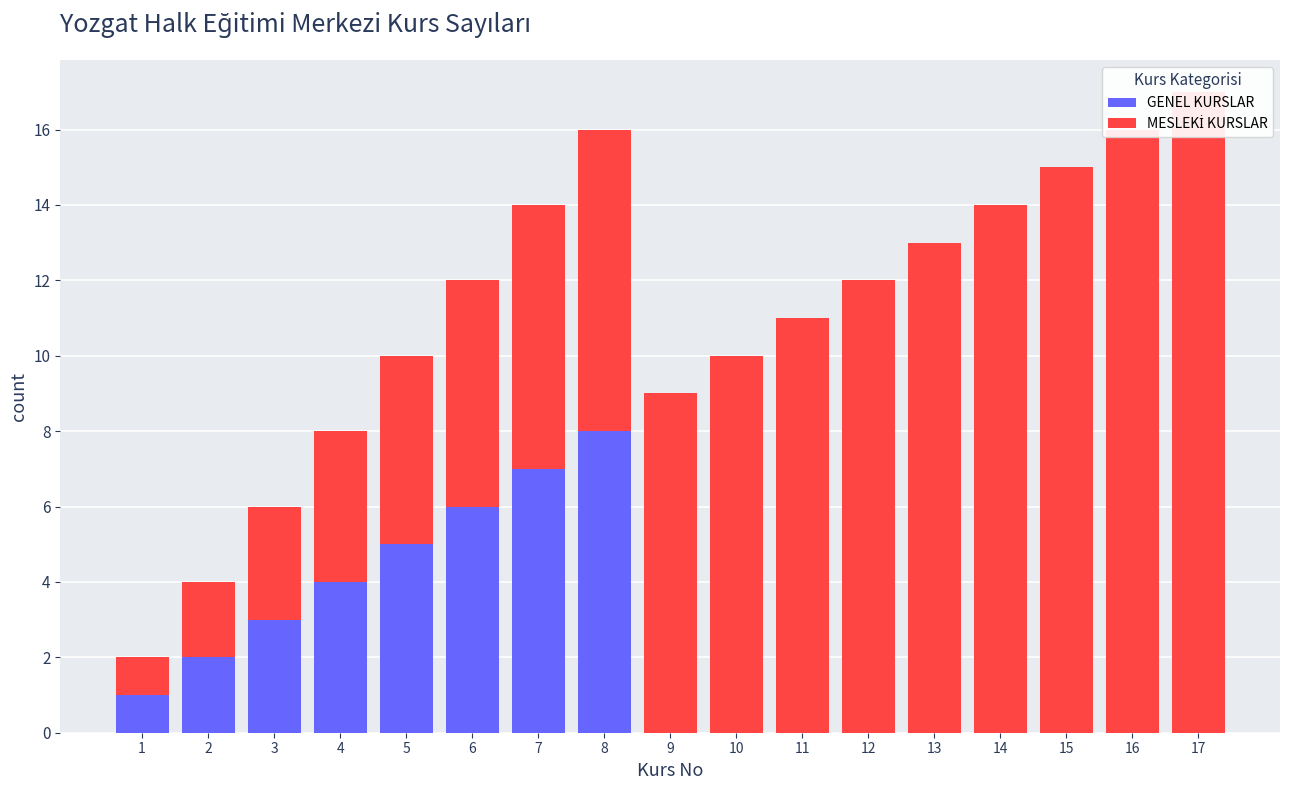

What are all the series names shown in the legend?

GENEL KURSLAR, MESLEKİ KURSLAR